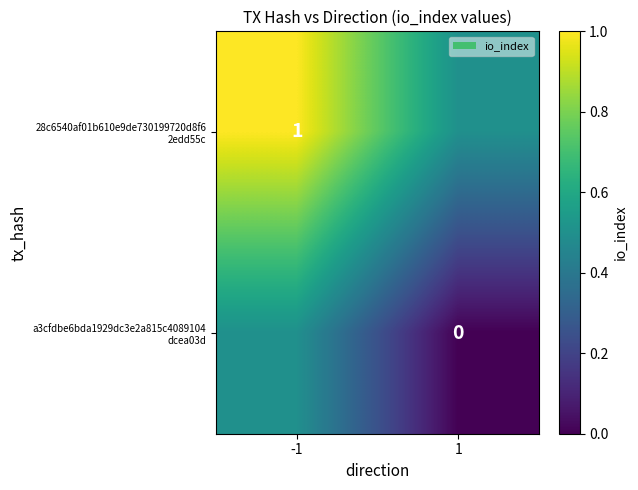

Count the a3cfdbe6bda1929dc3e2a815c4089104 dcea03d values in the range 0 to 1.

2